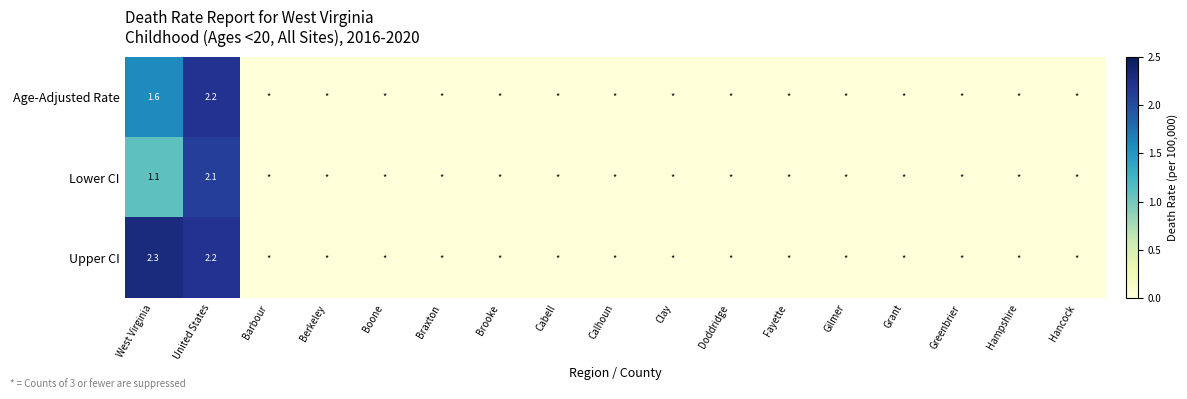

What is the total value across all series at West Virginia?

5.0